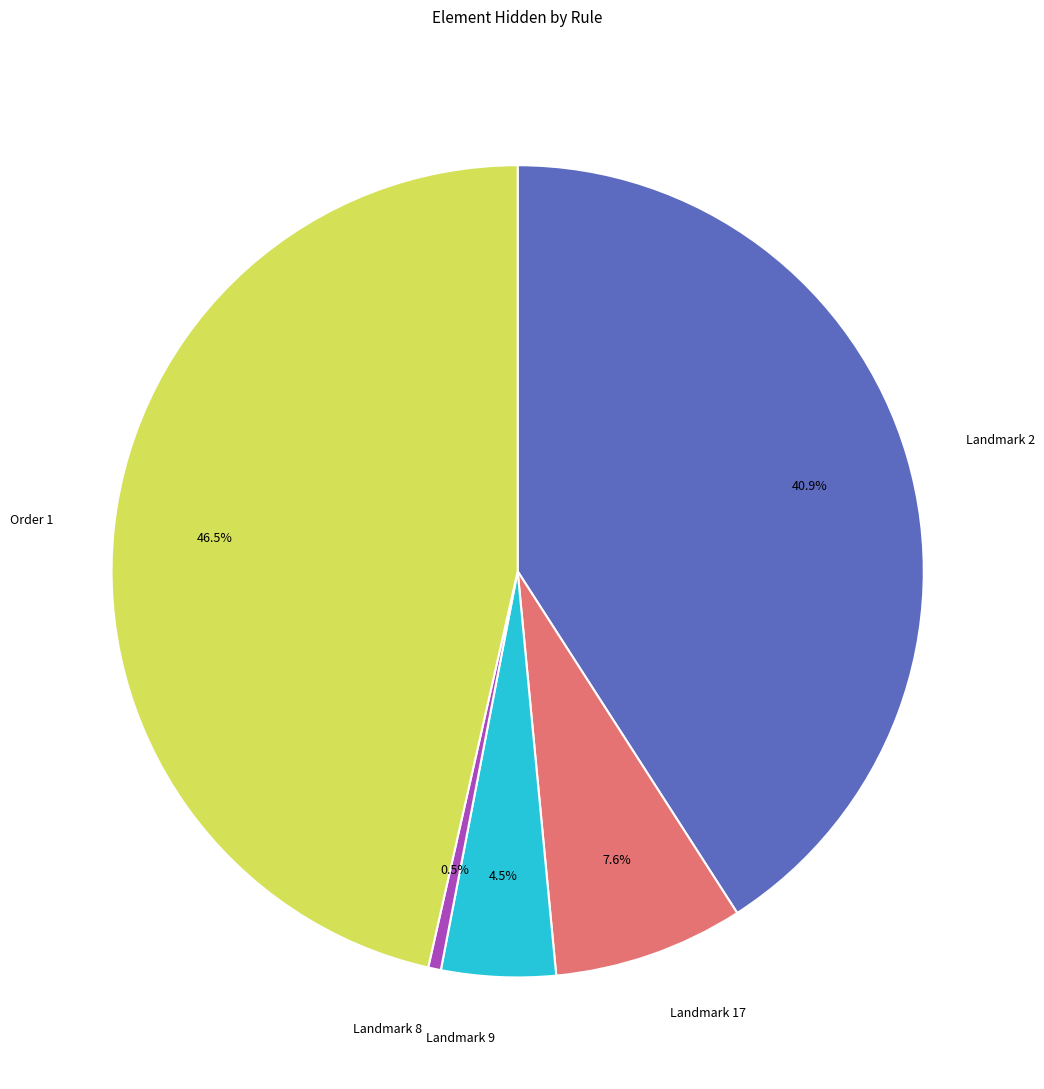

Which category has the biggest portion of the pie?

Order 1